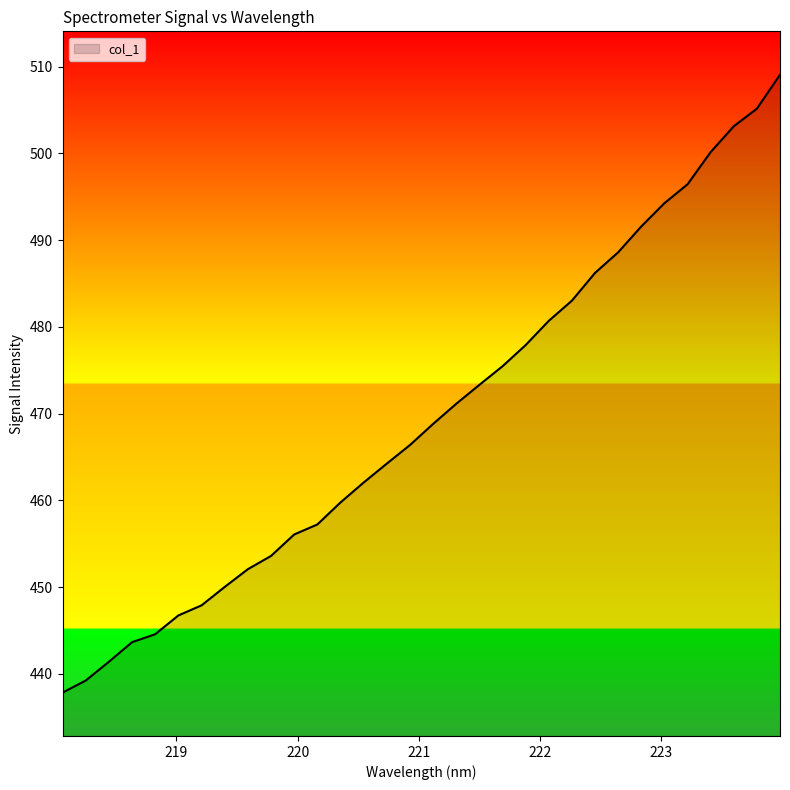

What is the maximum value shown in the chart?

509.1